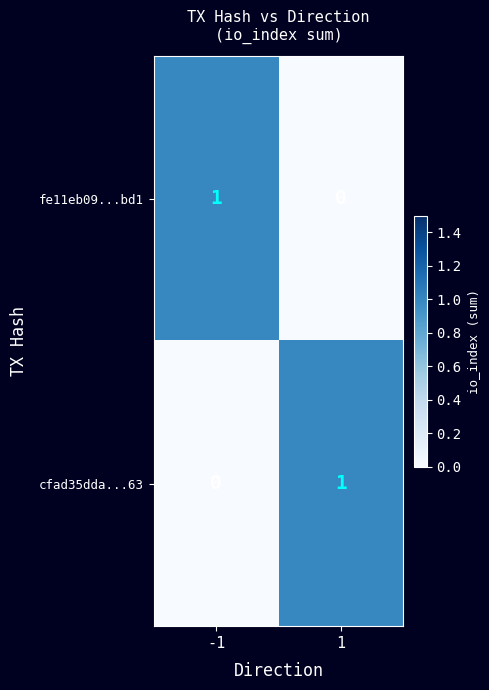

Reading right to left, list all the values displayed in this chart.

fe11eb09...bd1: 1=0	-1=1
cfad35dda...63: 1=1	-1=0